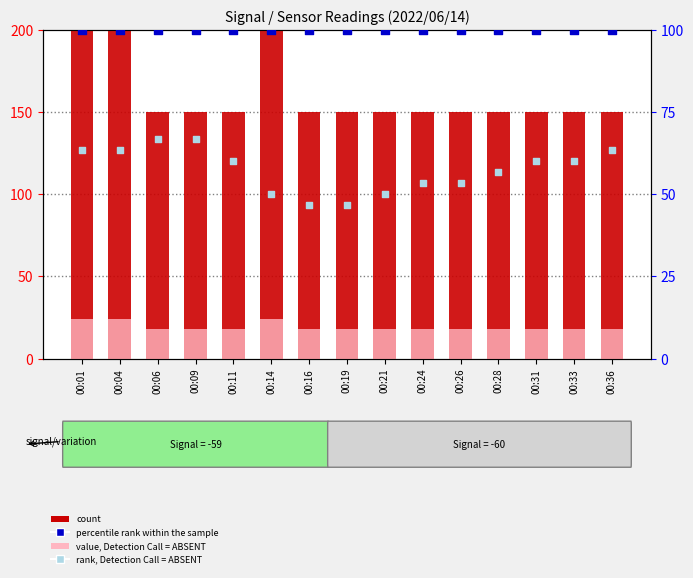

At which category is the sum across all series the highest?

00:01